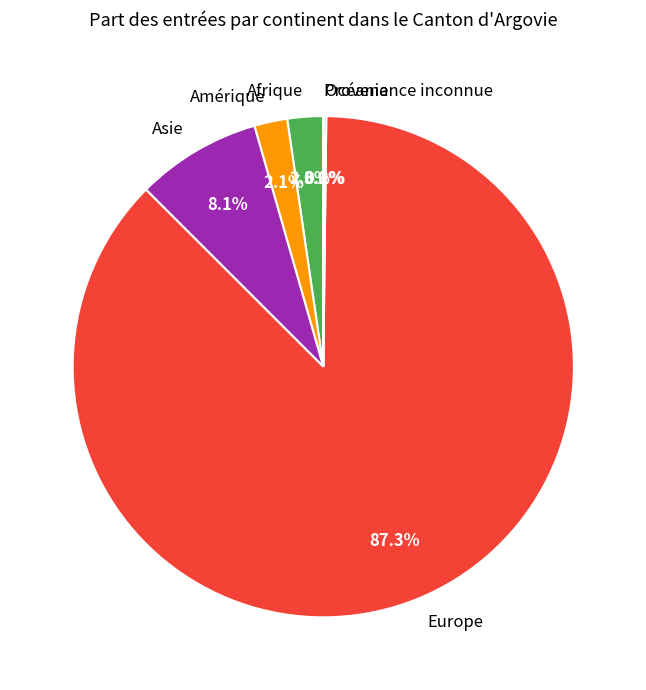

Does Europe account for over 50% of the chart?

Yes